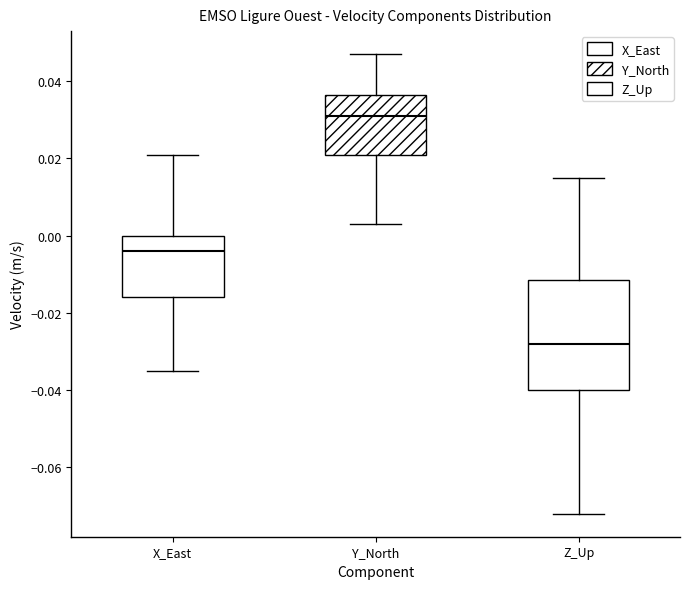

Reading left to right, read every box against the y-axis: the position of its median line, the range the box covers, and the ends of its whiskers. The values are not printed on the chart, so give them approximately, as read against the axis.

X_East: median -0.004, box -0.016 to 0.000, whiskers -0.034 to 0.022
Y_North: median 0.032, box 0.022 to 0.036, whiskers 0.004 to 0.048
Z_Up: median -0.028, box -0.040 to -0.012, whiskers -0.072 to 0.016